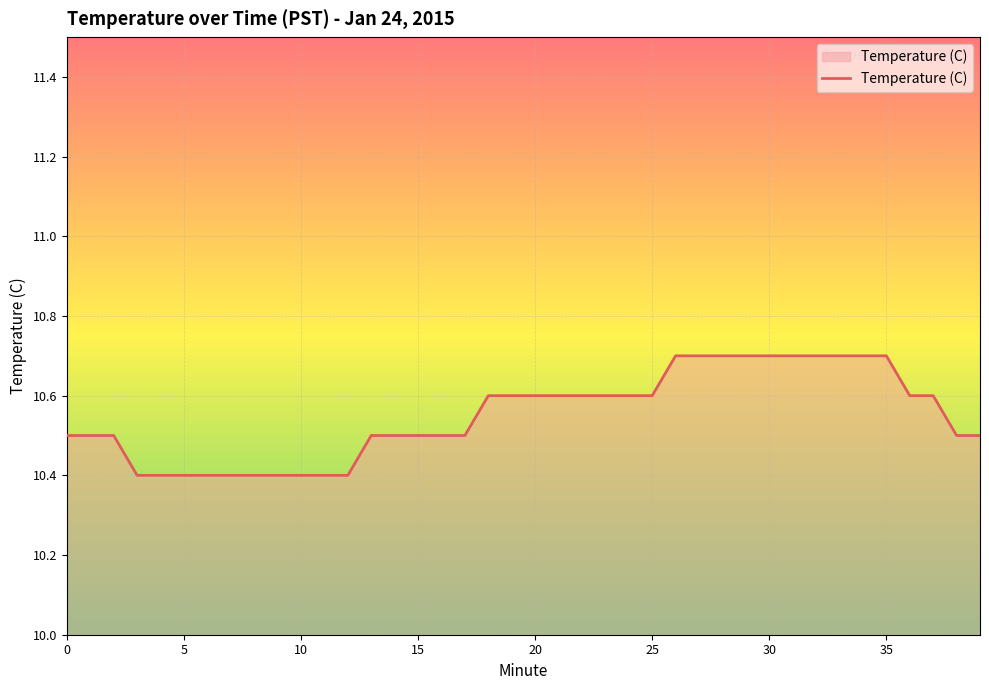

What is the difference between the maximum and minimum values?

0.3